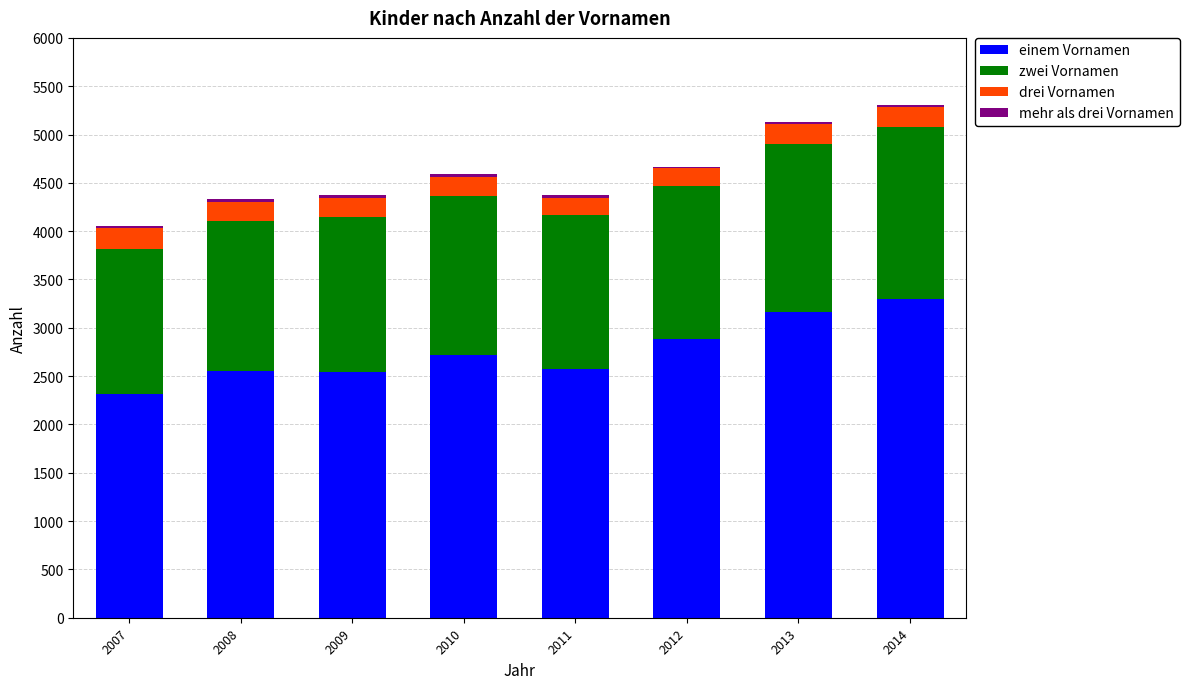

The einem Vornamen series shows 3162 at 2013. True or false?

True